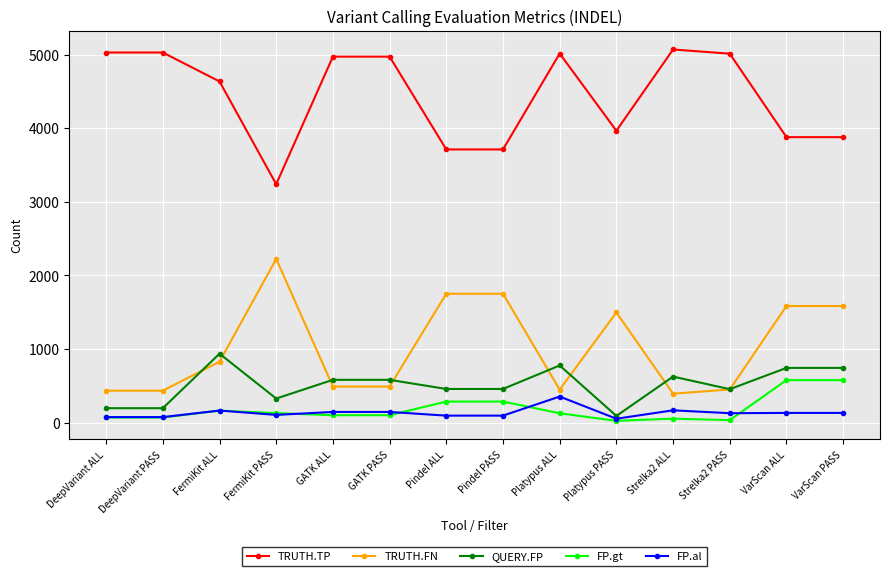

Which series ends up on top after the final intersection of QUERY.FP and TRUTH.FN?

TRUTH.FN